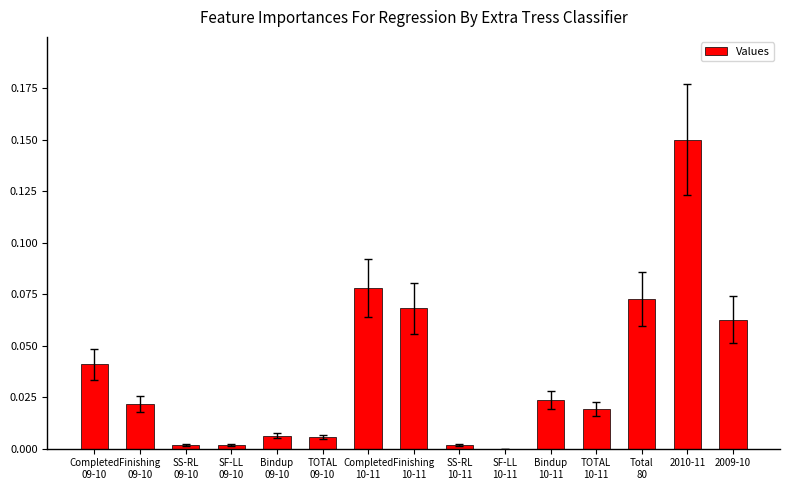

At which category does the chart reach its peak across all series?

2010-11